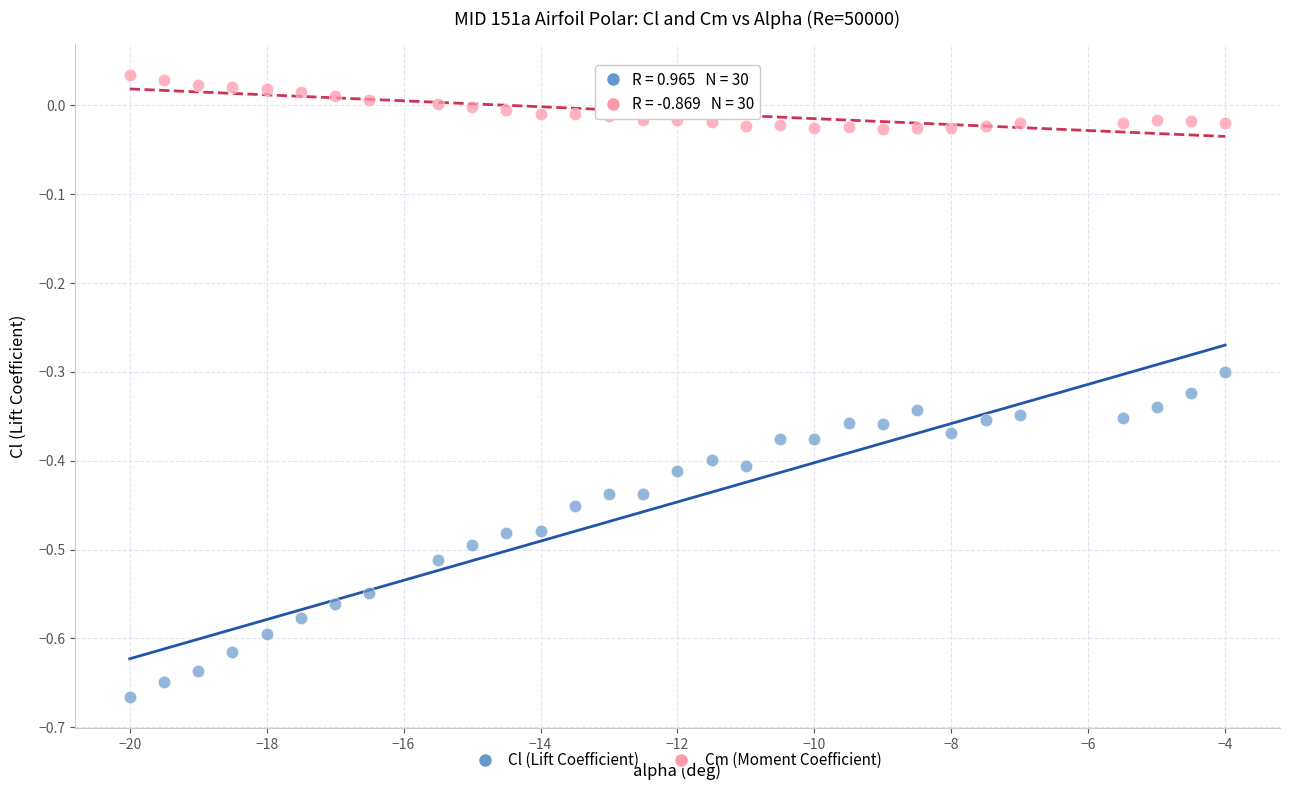

Which series has the widest spread of Y values?

Cl (Lift Coefficient)